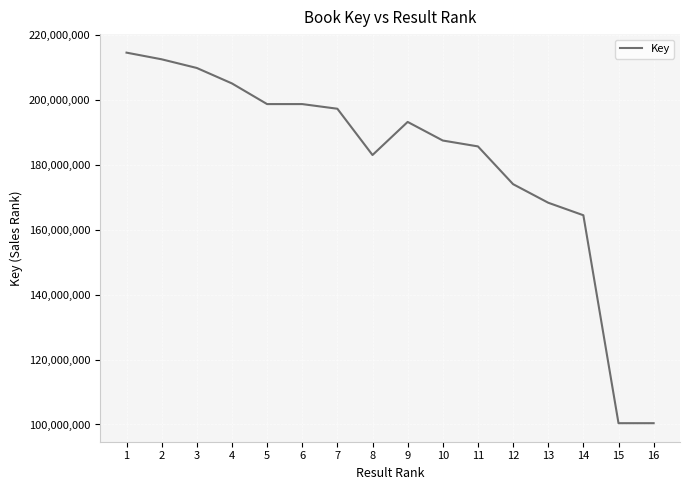

True or false: the data shows 223617929 at 14.

False